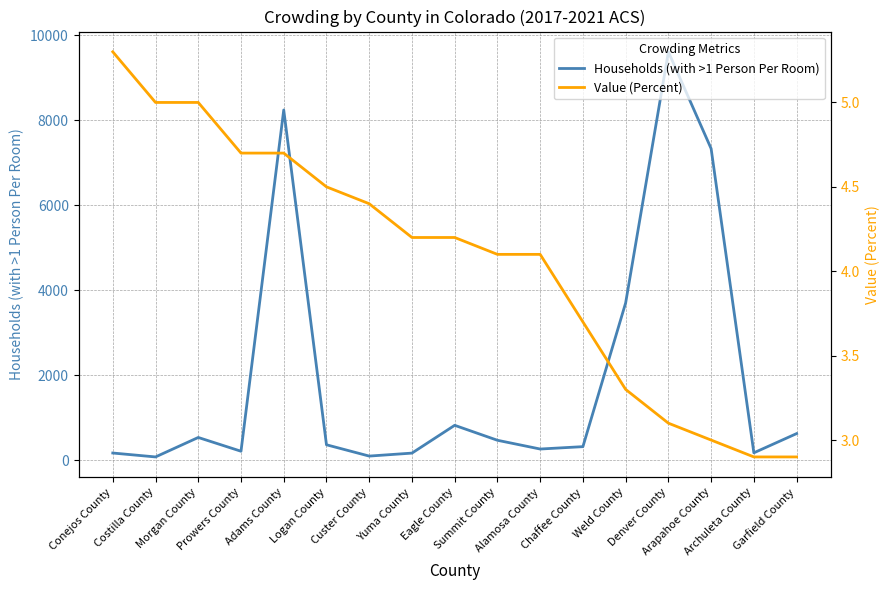

Rank the series by their average value, from highest to lowest.

Households (with >1 Person Per Room), Value (Percent)